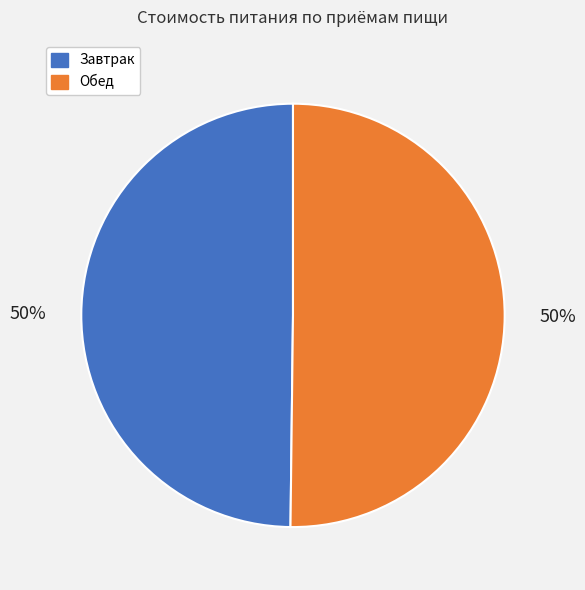

To the nearest percent, what is the average slice percentage?

50%